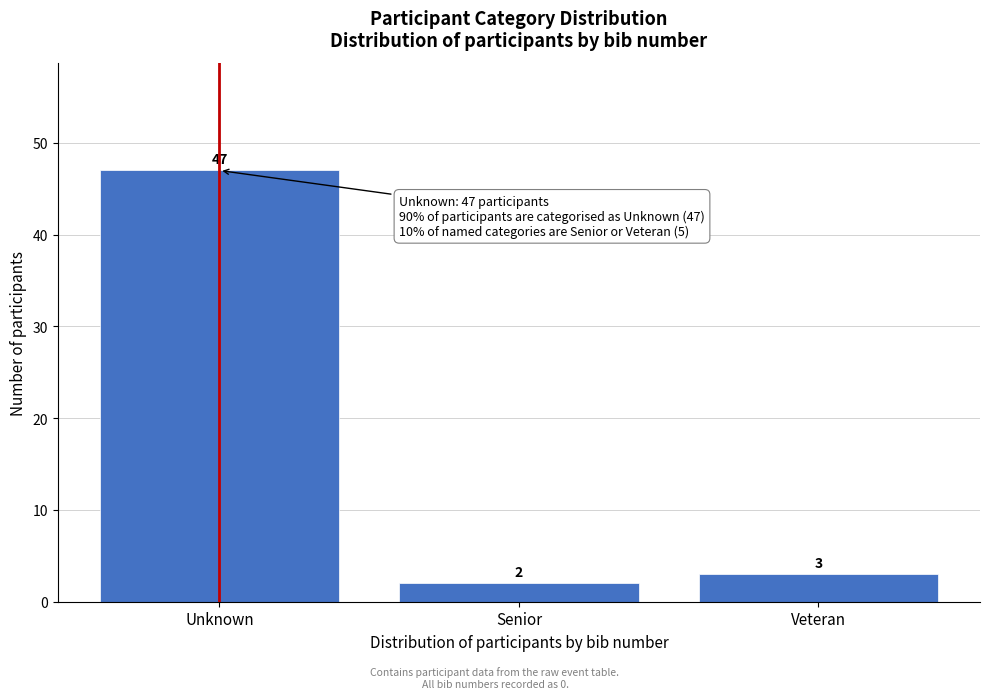

Reading left to right, what are all the values shown in this chart?

Unknown=47	Senior=2	Veteran=3